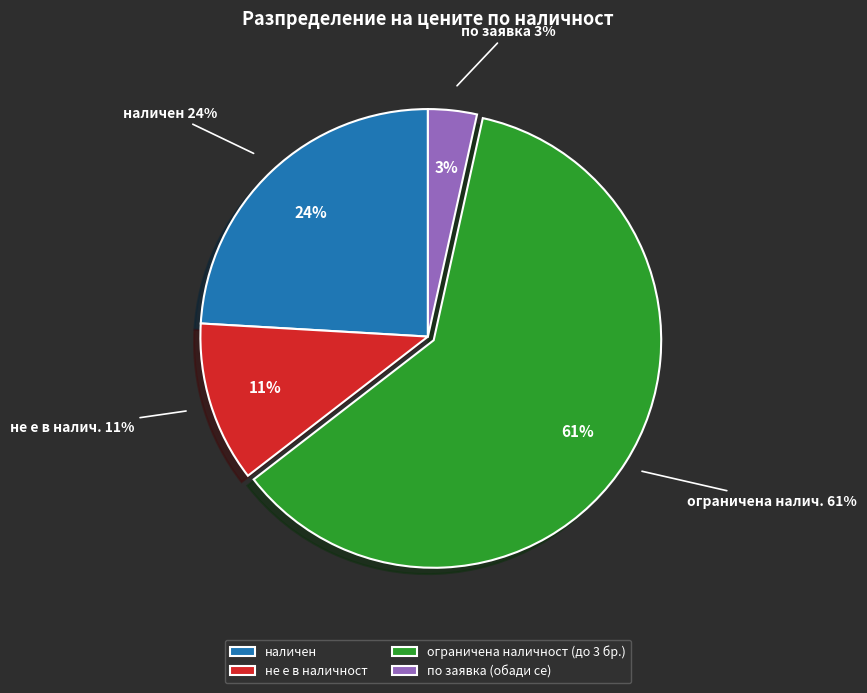

How many slices are in this pie chart?

4